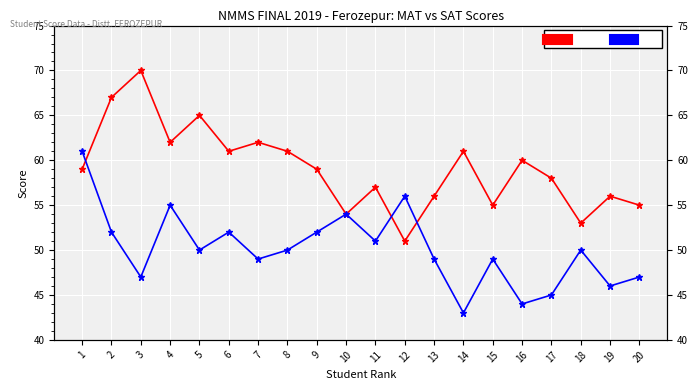

What is the value of the SAT point at the 2nd from the left?

52